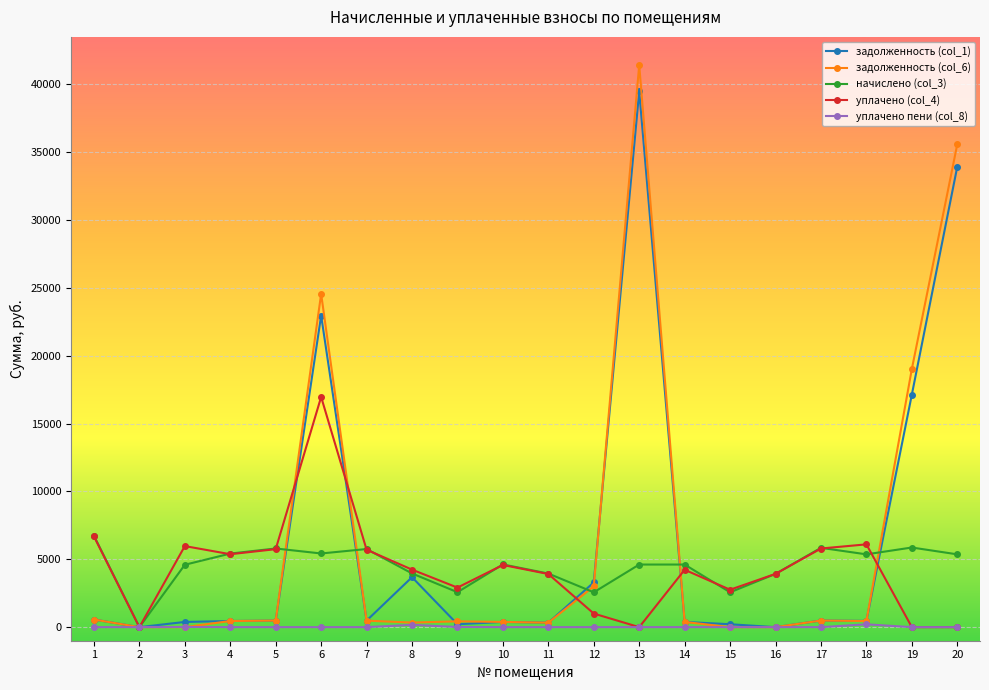

What is the greatest value displayed?

41409.8